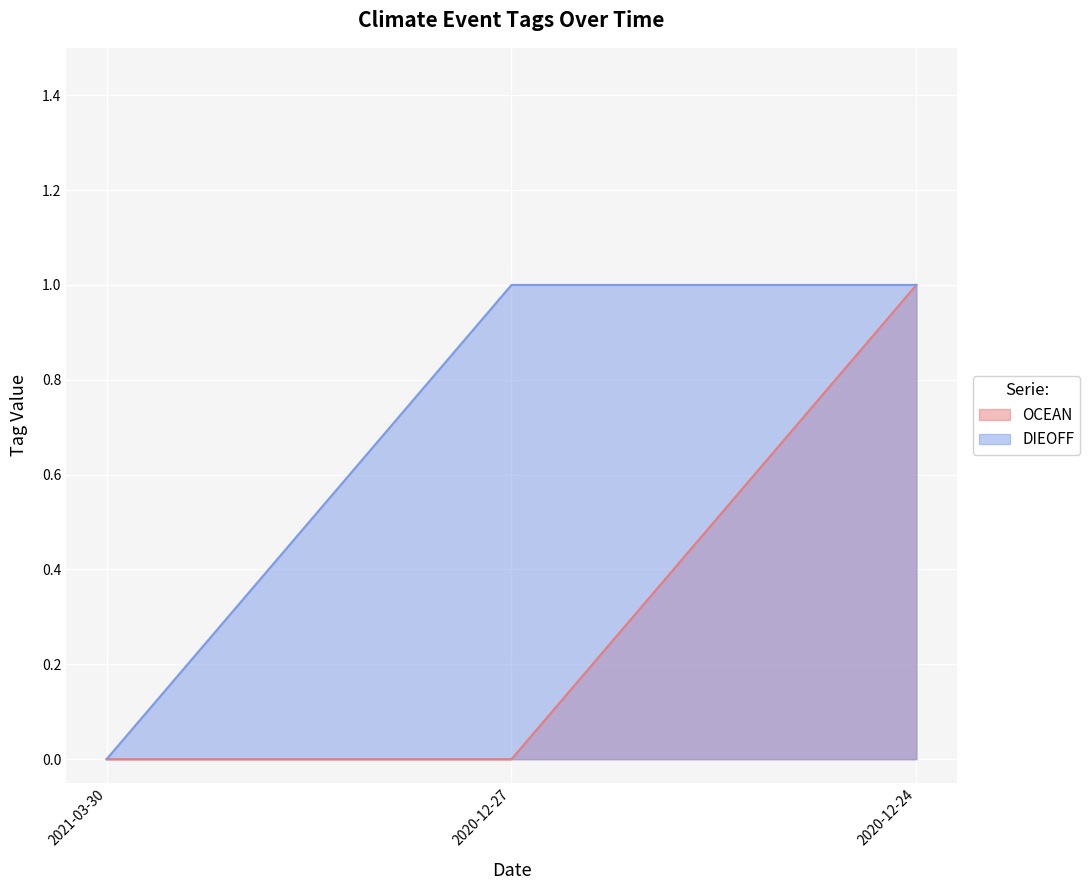

At 2021-03-30, list the series in order from smallest to largest.

OCEAN, DIEOFF